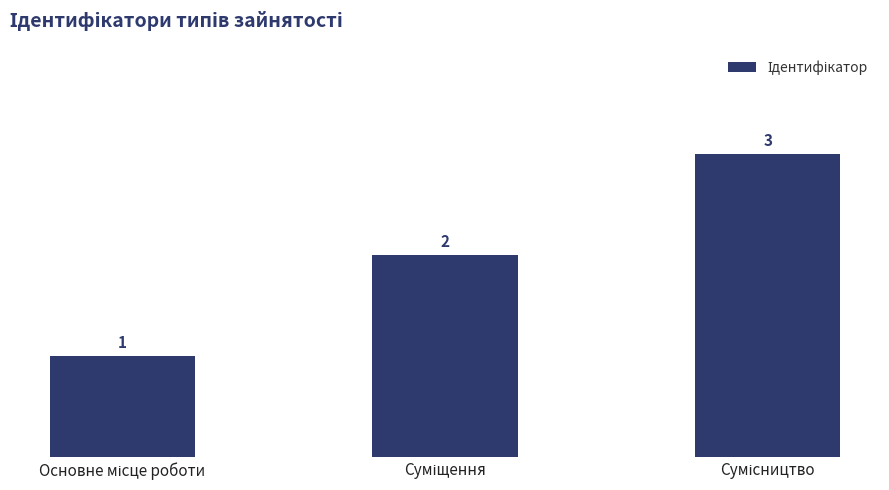

What is the value of the 3rd bar from the left?

3